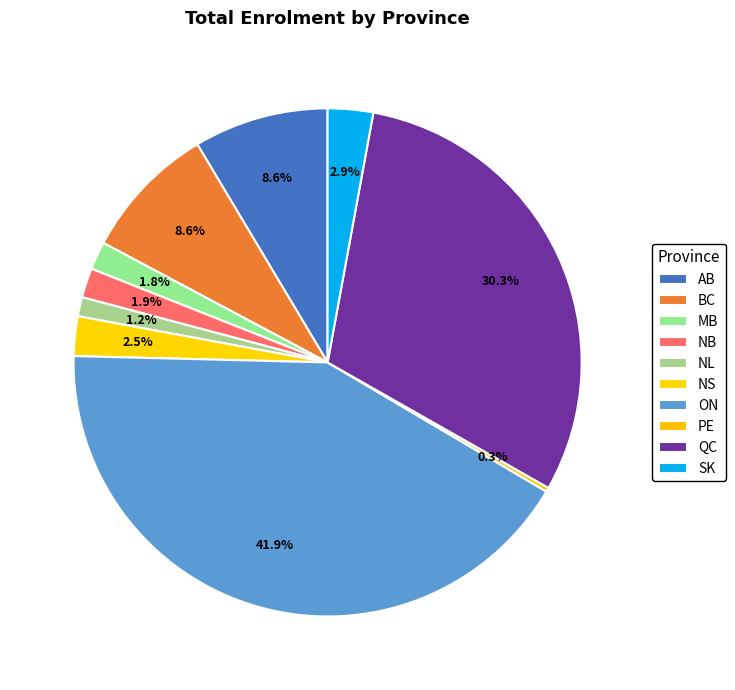

What is the largest slice in the pie chart?

ON